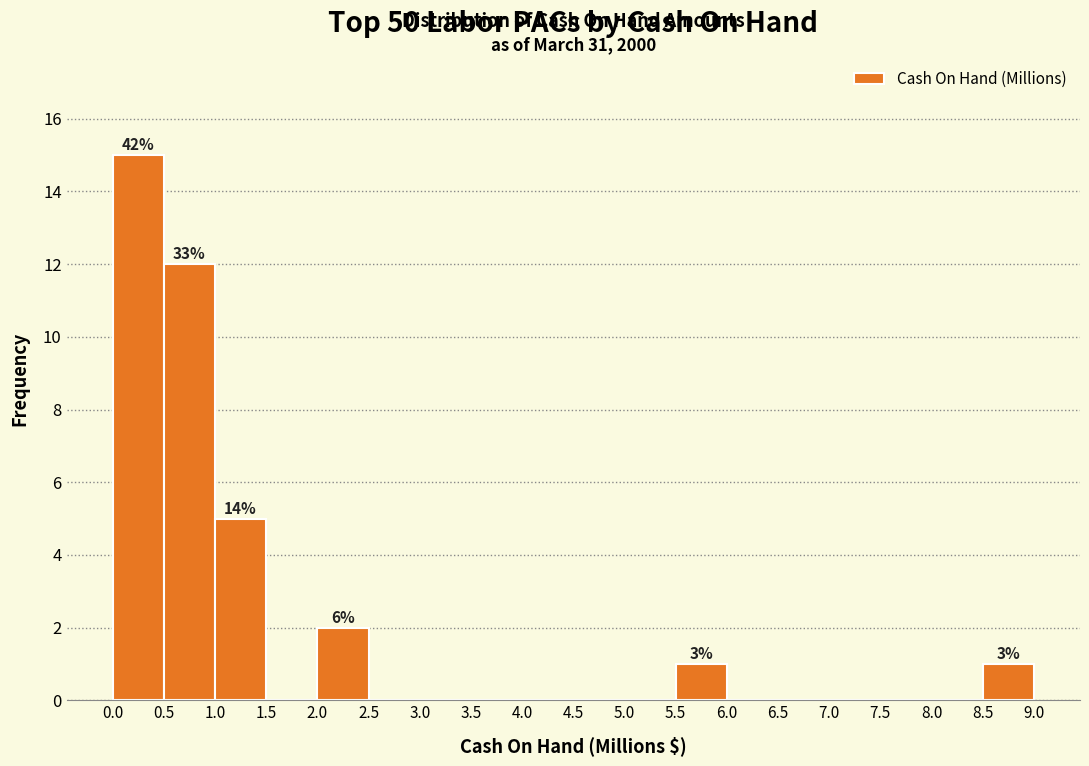

Over which range of the x-axis is the bar tallest?

0.0 to 0.5